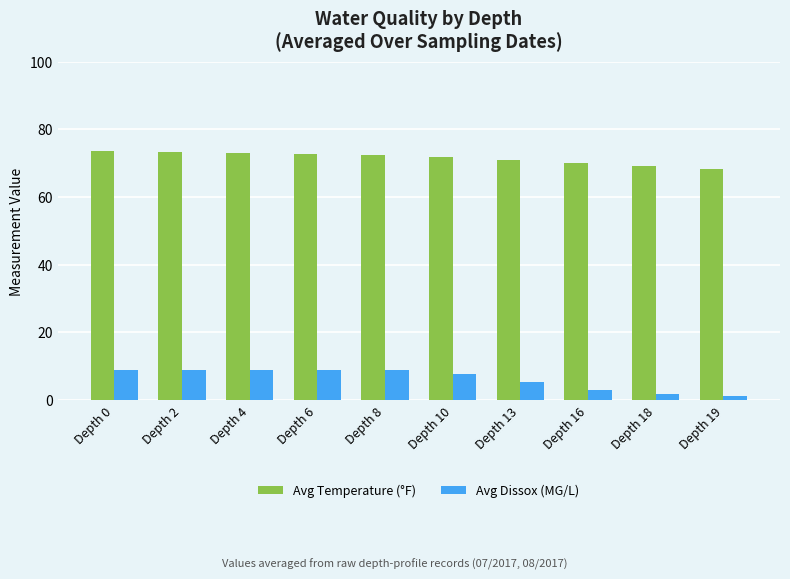

Is the value of Avg Dissox (MG/L) at Depth 13 greater than the value of Avg Temperature (°F) at Depth 19?

No